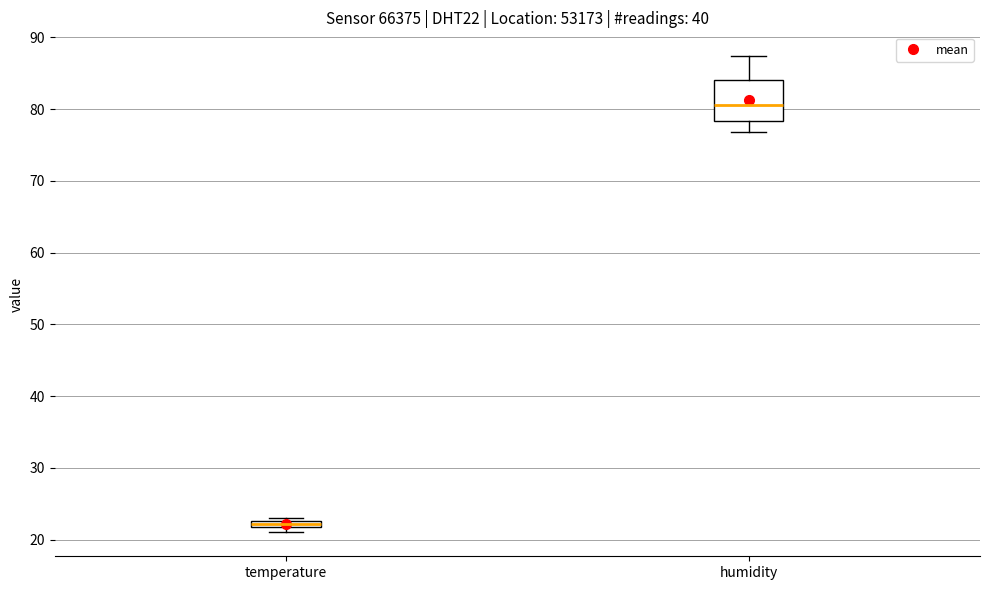

Which box's median line is the highest?

humidity